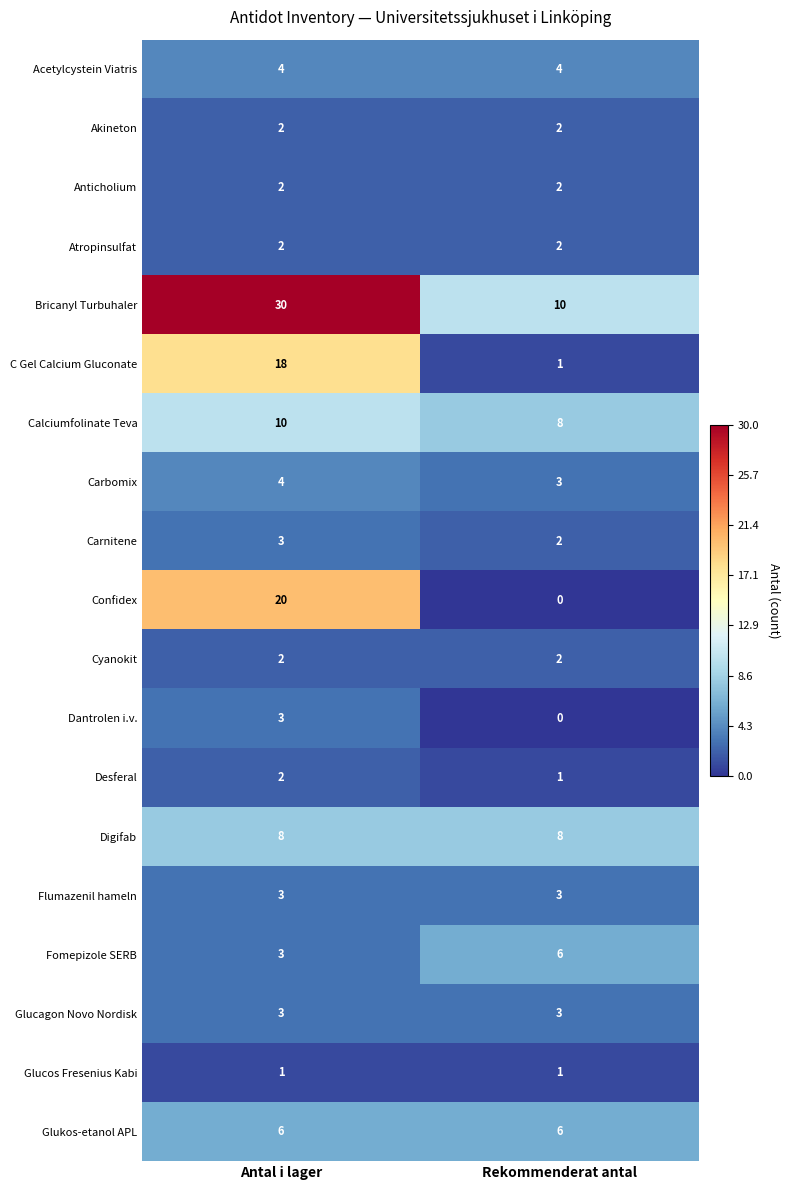

Is it true that Akineton equals 2 at Antal i lager?

True